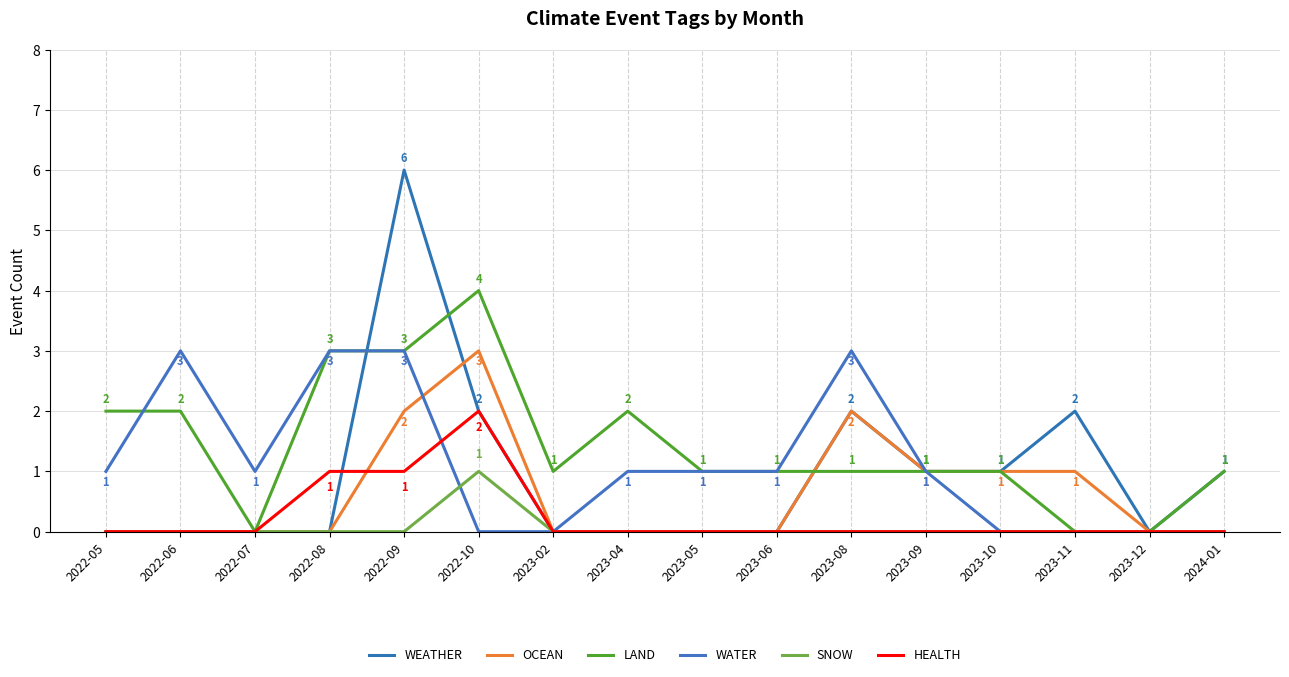

What are all the series names shown in the legend?

WEATHER, OCEAN, LAND, WATER, SNOW, HEALTH